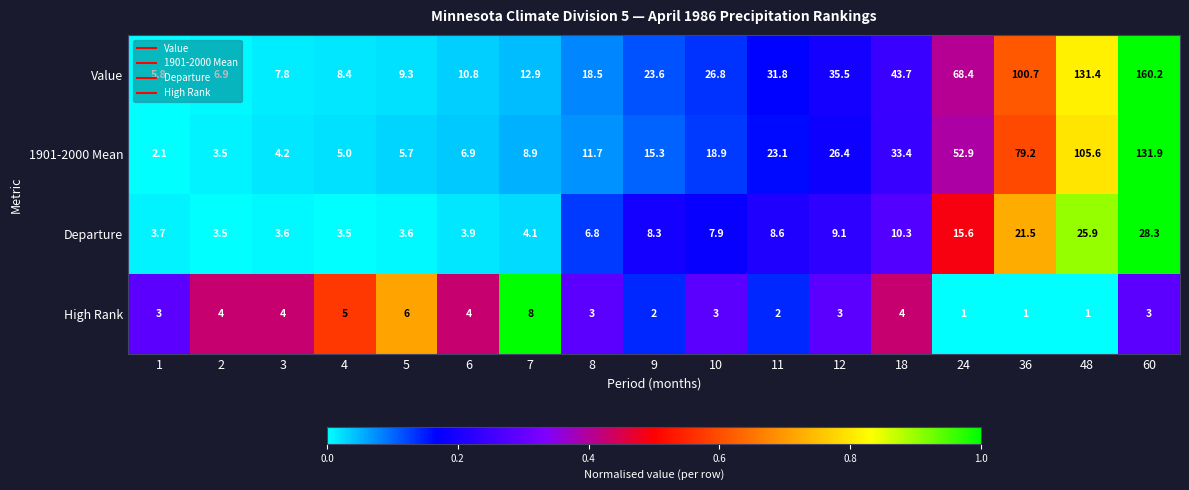

Is it true that 1901-2000 Mean equals 5.2 at 7?

False